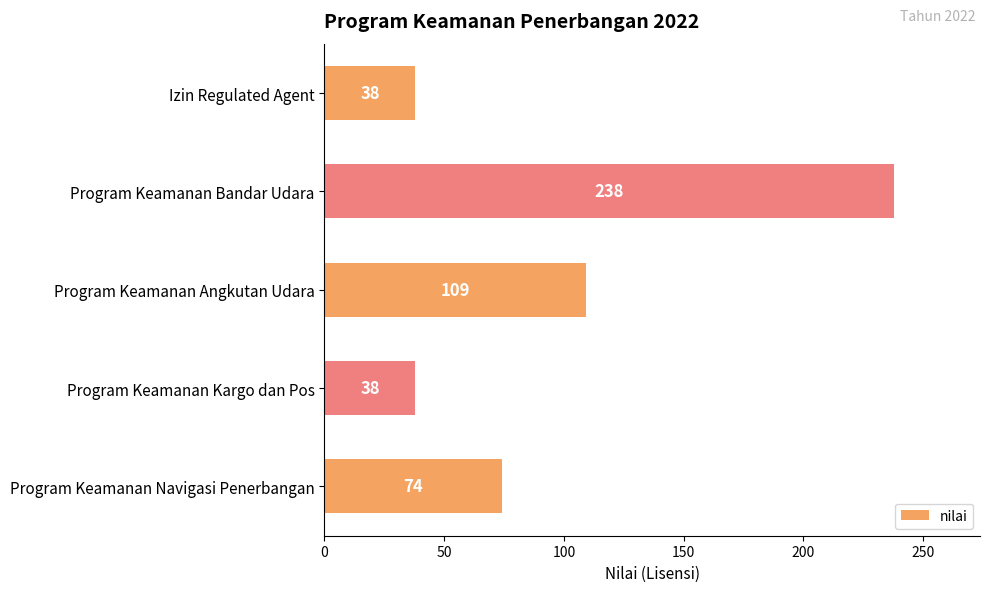

Reading bottom to top, what are all the values shown in this chart?

Program Keamanan Navigasi Penerbangan=74	Program Keamanan Kargo dan Pos=38	Program Keamanan Angkutan Udara=109	Program Keamanan Bandar Udara=238	Izin Regulated Agent=38